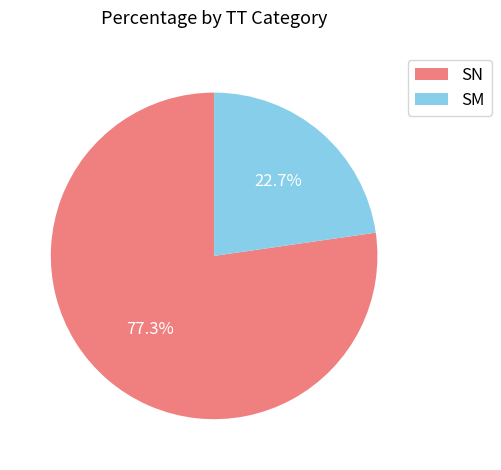

Do SN and SM together represent more than half of the pie?

Yes